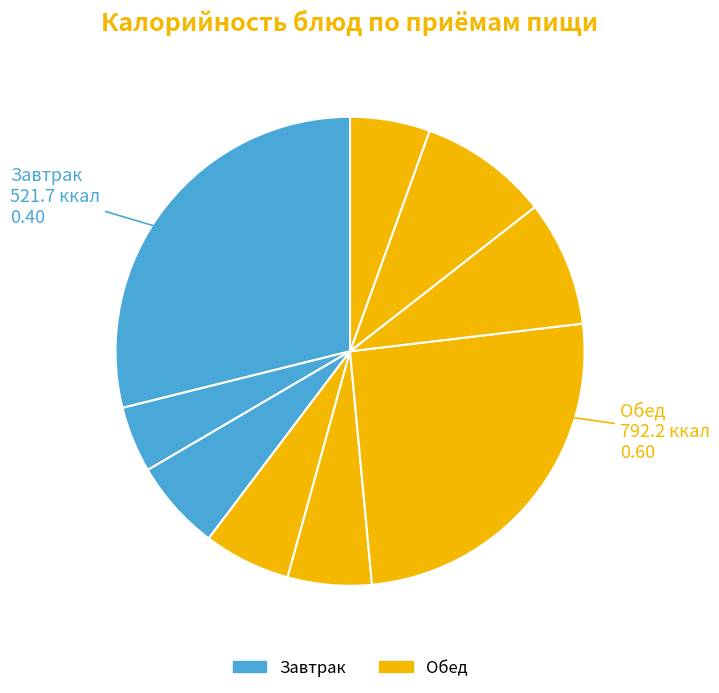

Is there a majority slice in this chart?

No